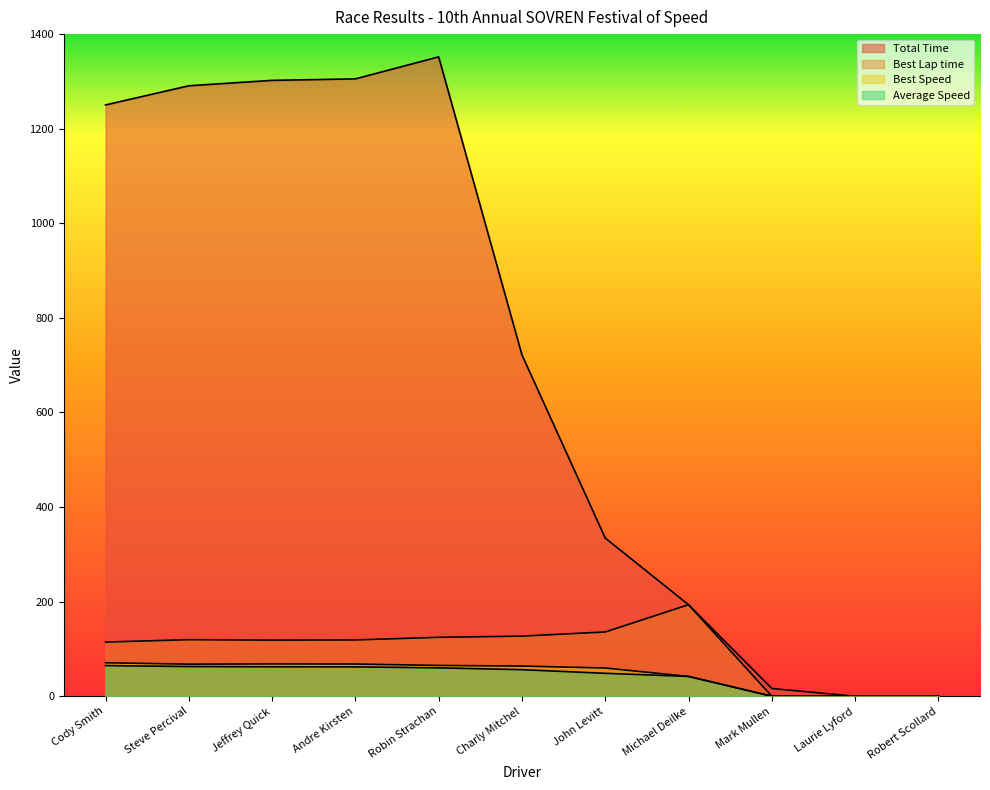

True or false: Average Speed and Total Time intersect in this chart.

False